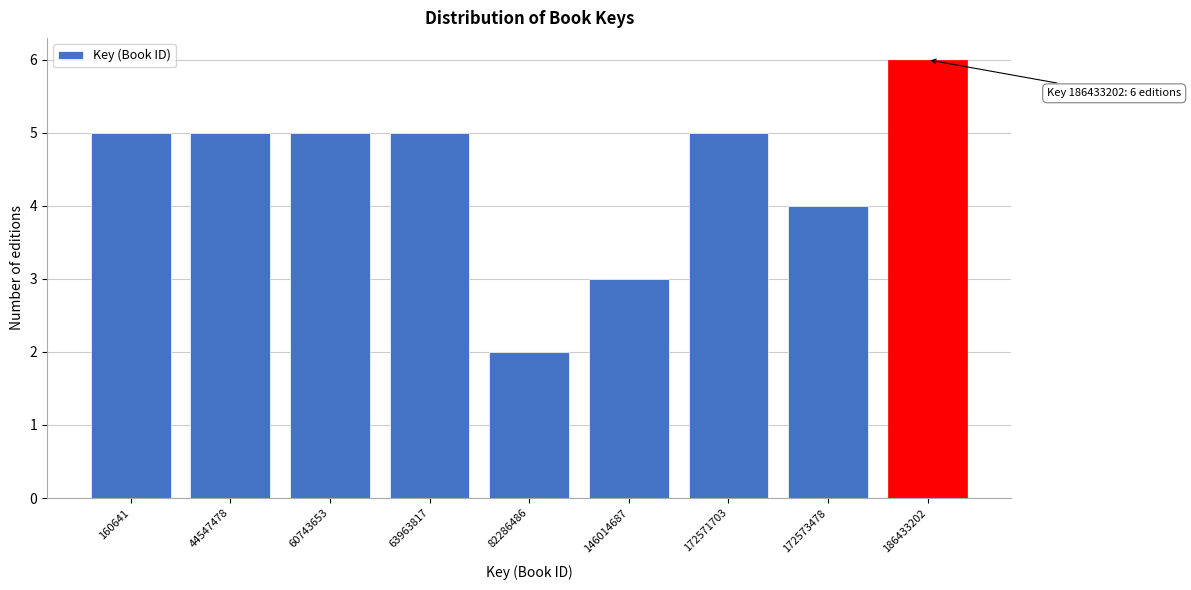

Reading right to left, transcribe all the data shown in this chart.

6	4	5	3	2	5	5	5	5